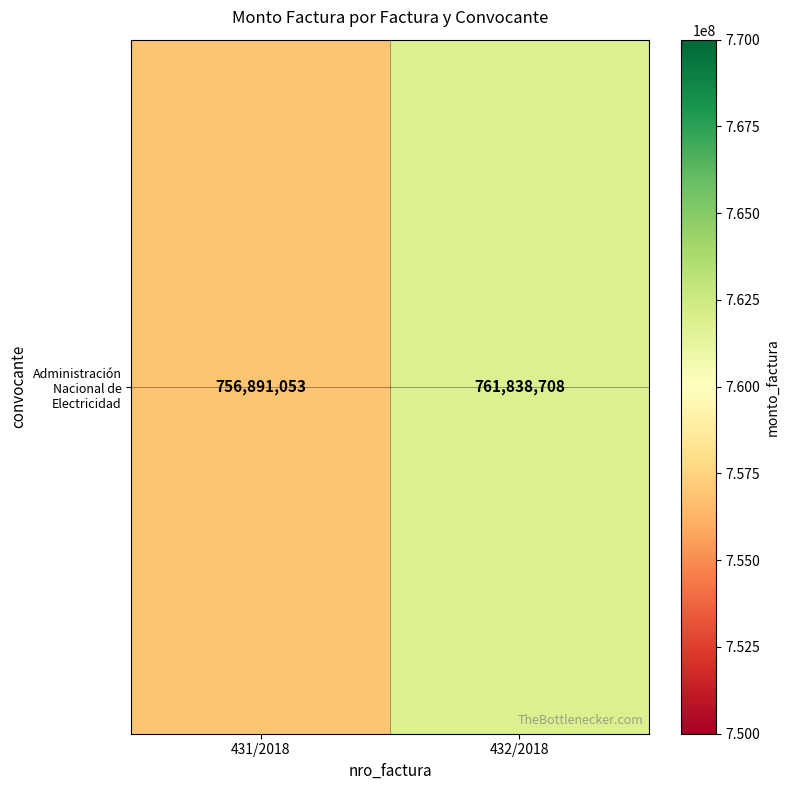

Reading left to right, transcribe all the data shown in this chart.

756891053	761838708